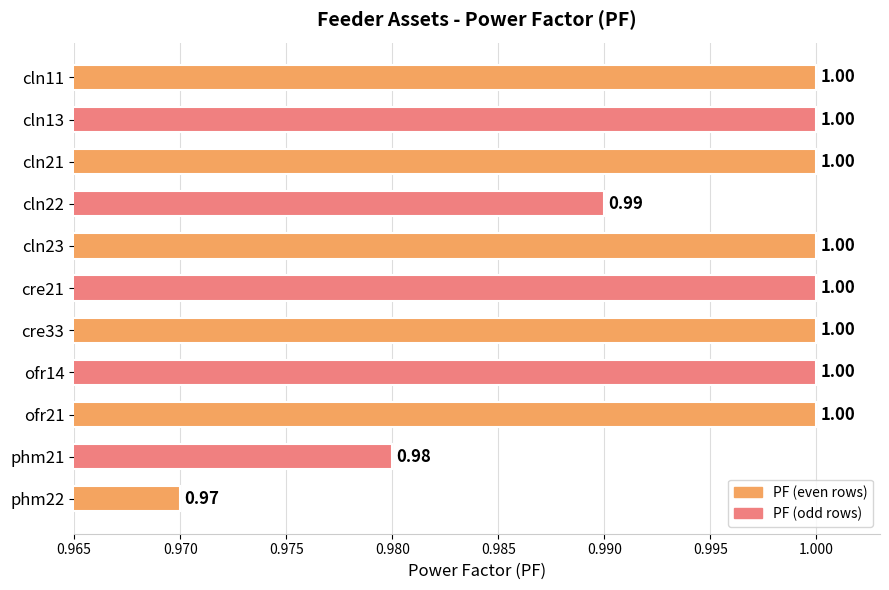

What is the maximum value shown in the chart?

1.0